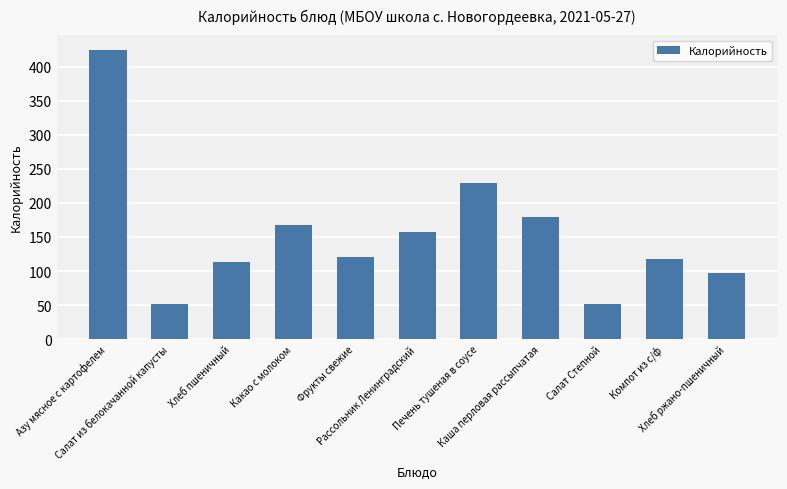

What is the greatest value displayed?

425.0